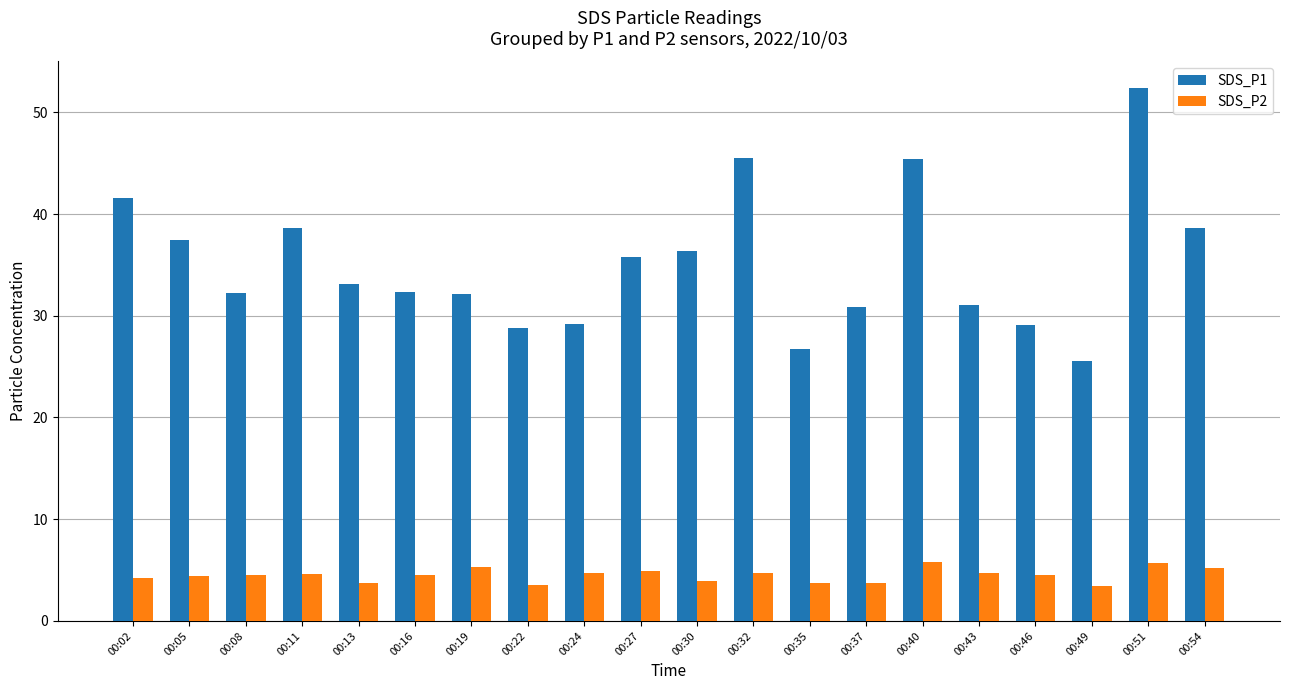

Count the number of categories in the chart.

20